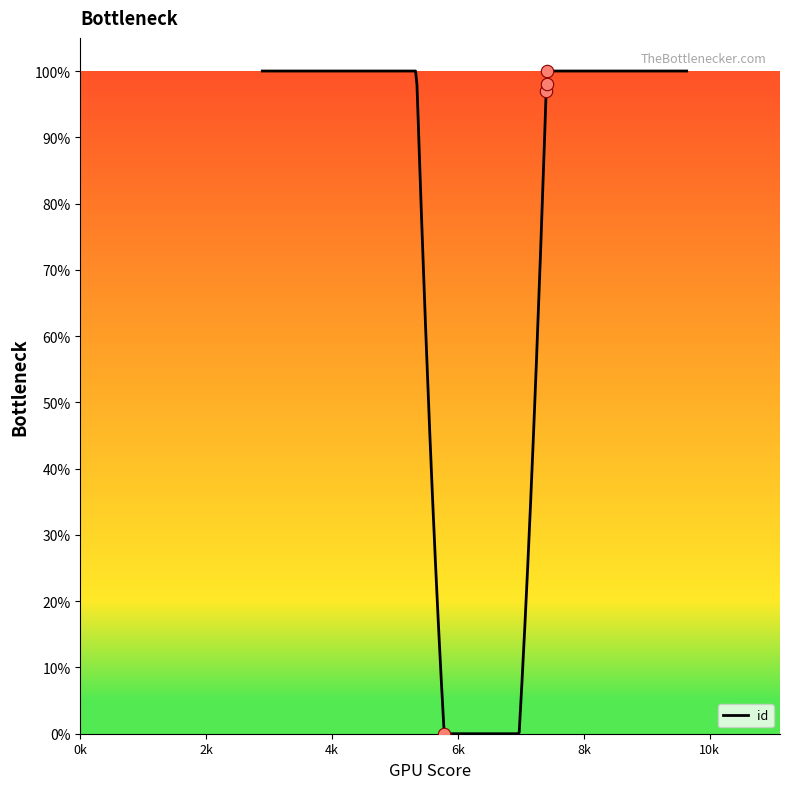

What is the change in value from 5782 to 7411?

+100.0